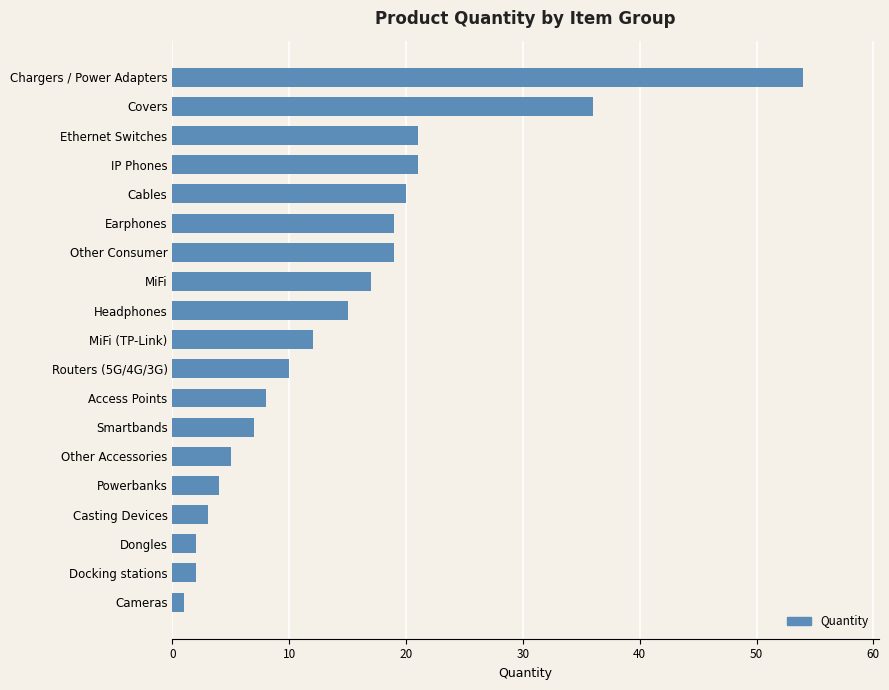

Between Smartbands and Cameras, which is larger?

Smartbands